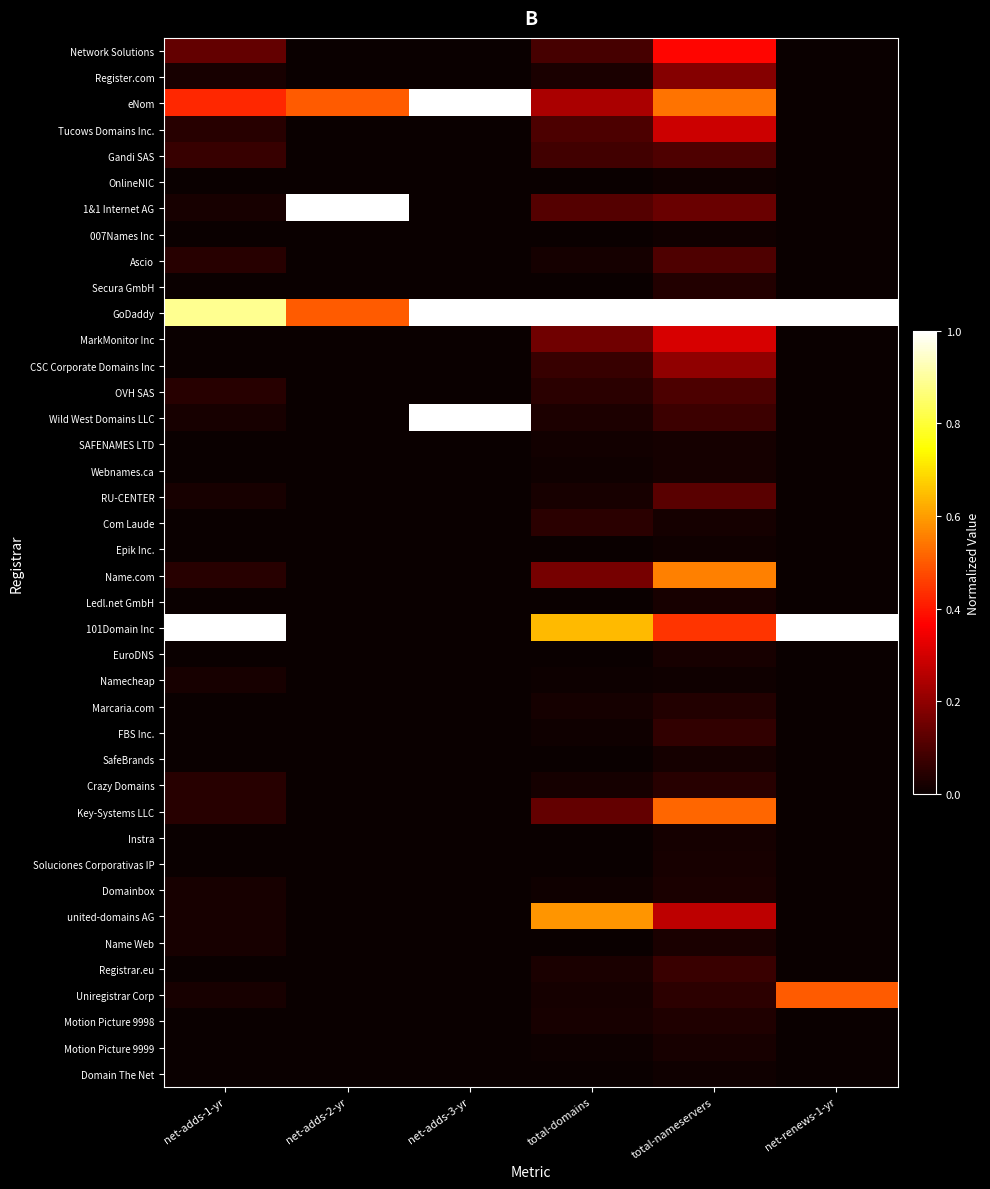

Which category has the highest value across all series?

net-adds-3-yr